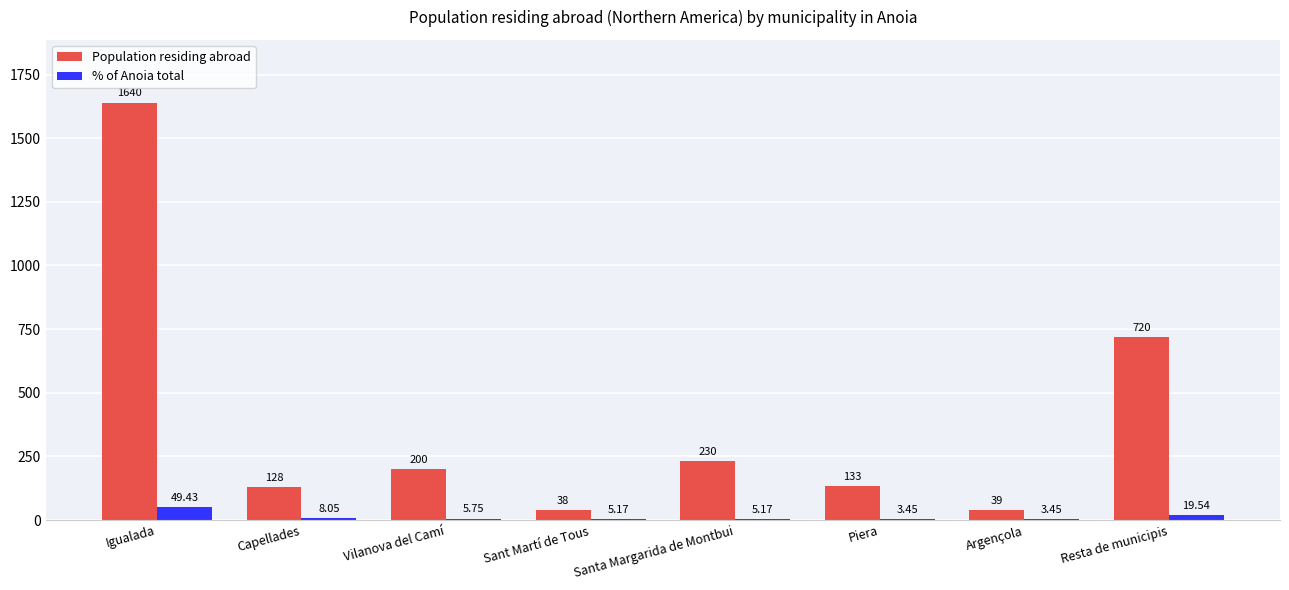

True or false: Population residing abroad has a value of 38.0 at Sant Martí de Tous.

True